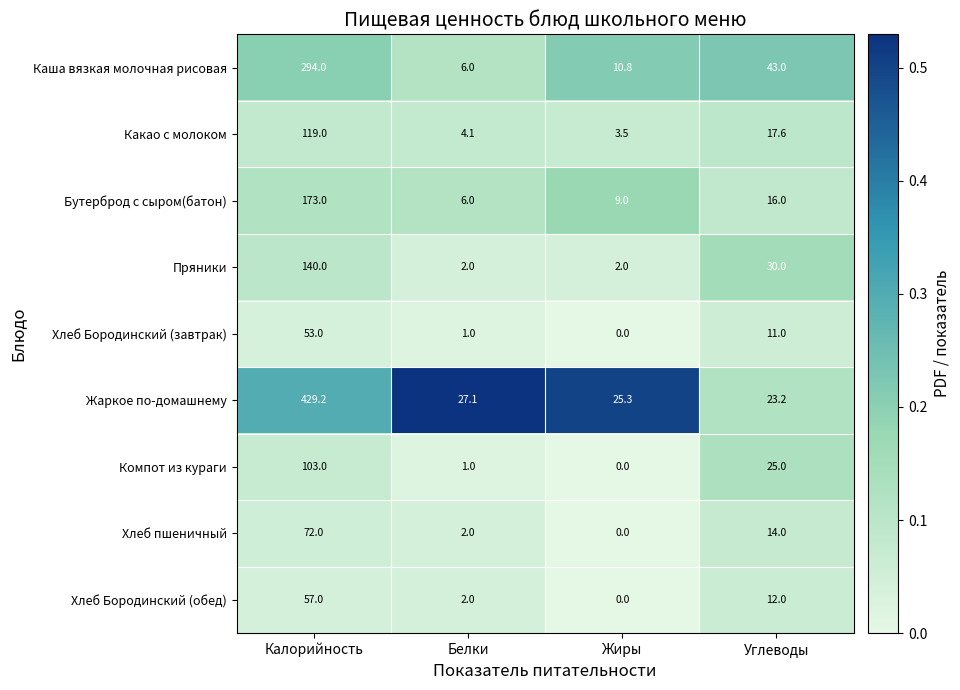

The value of Пряники at Углеводы is 30.0. True or false?

True